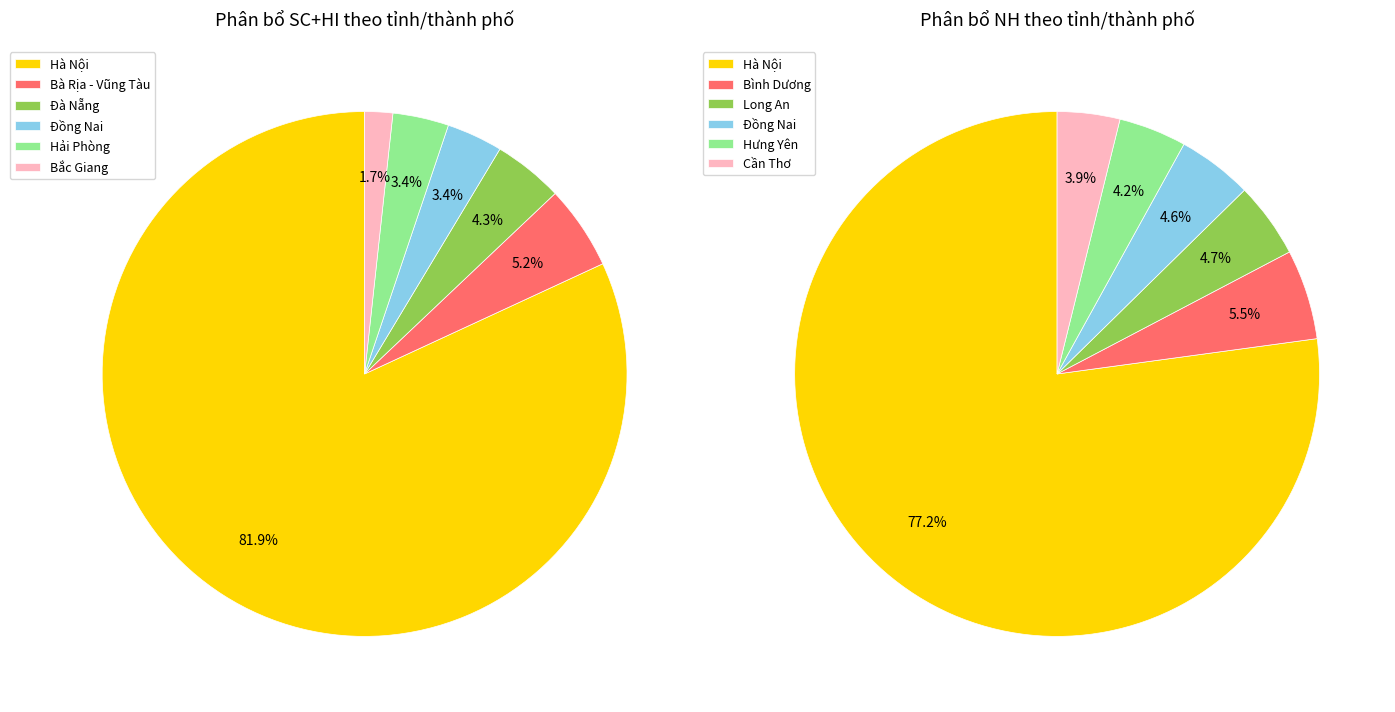

Does Hà Nội represent more than half of the total?

Yes